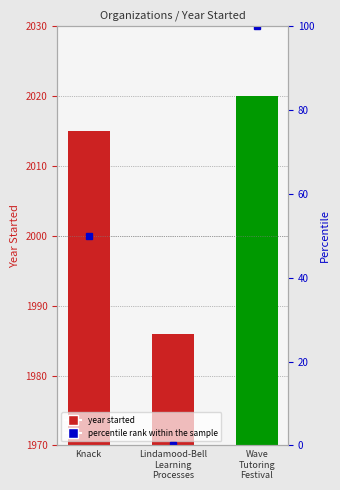

What is the difference between the Year Started values at Lindamood-Bell
Learning
Processes and Knack?

29